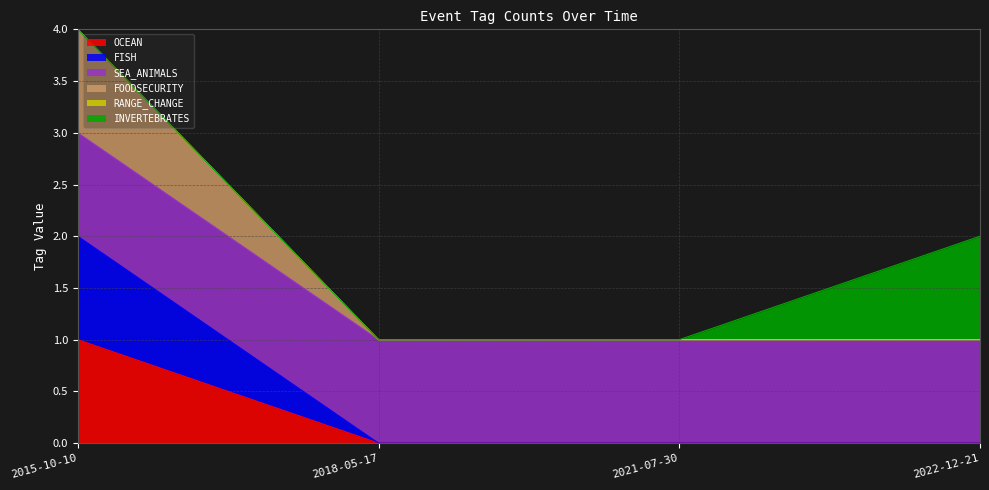

Does the chart have visible grid lines?

Yes